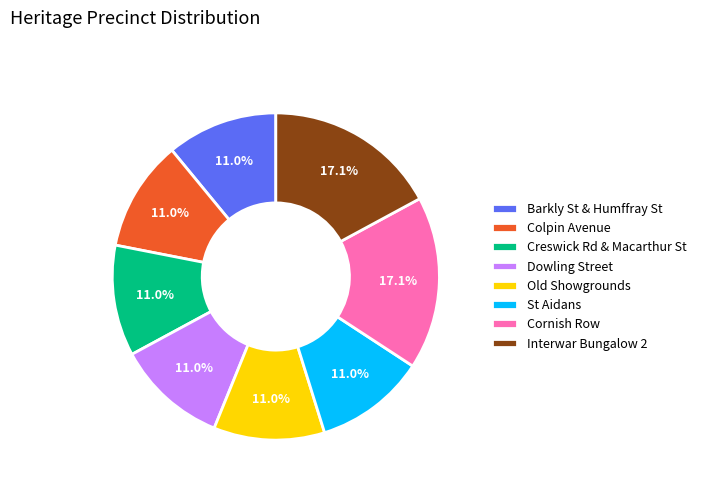

To the nearest percent, what is the average slice percentage?

12%